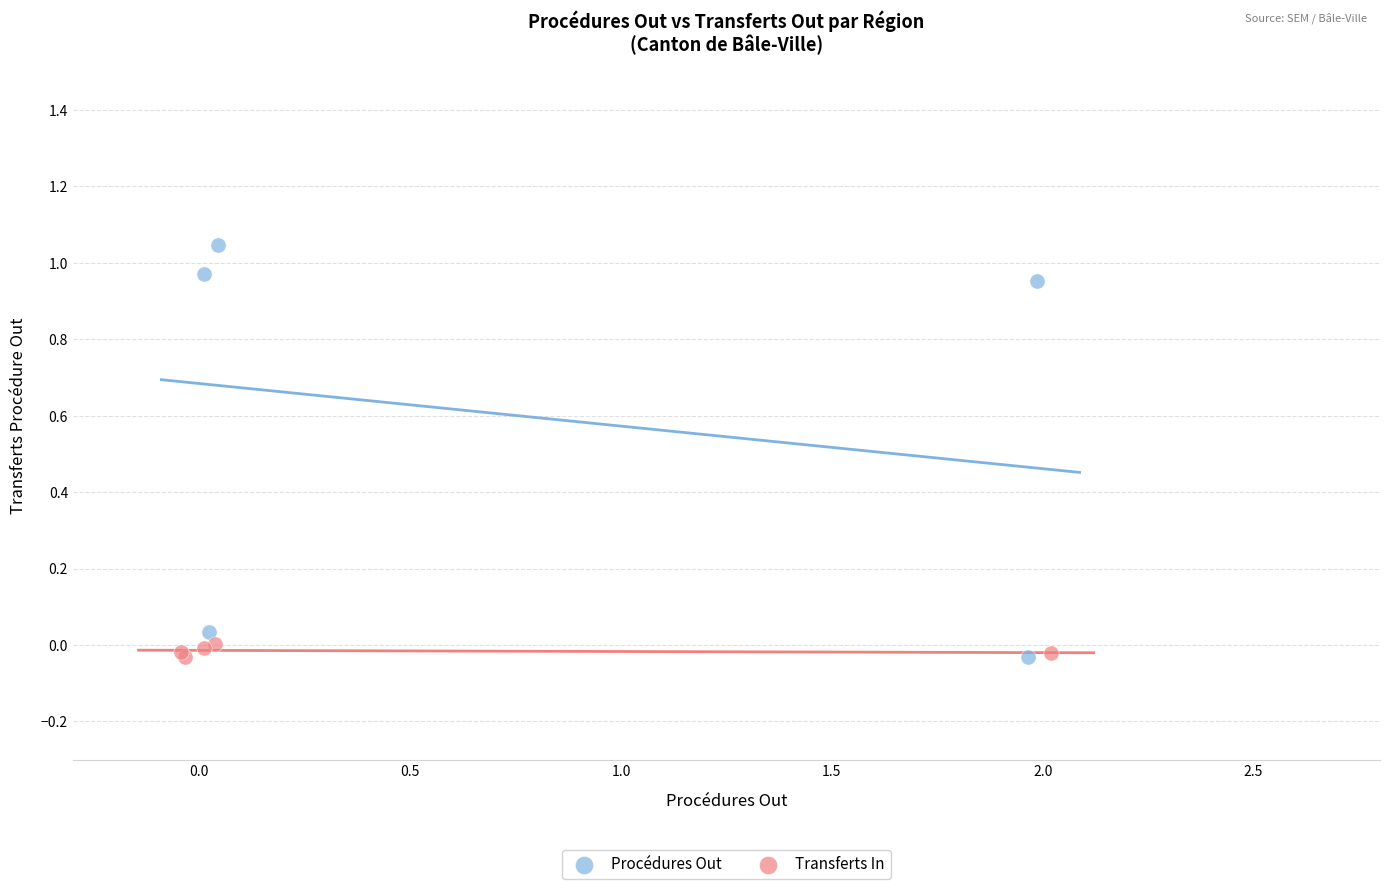

Which series has the widest spread of Y values?

Procédures Out